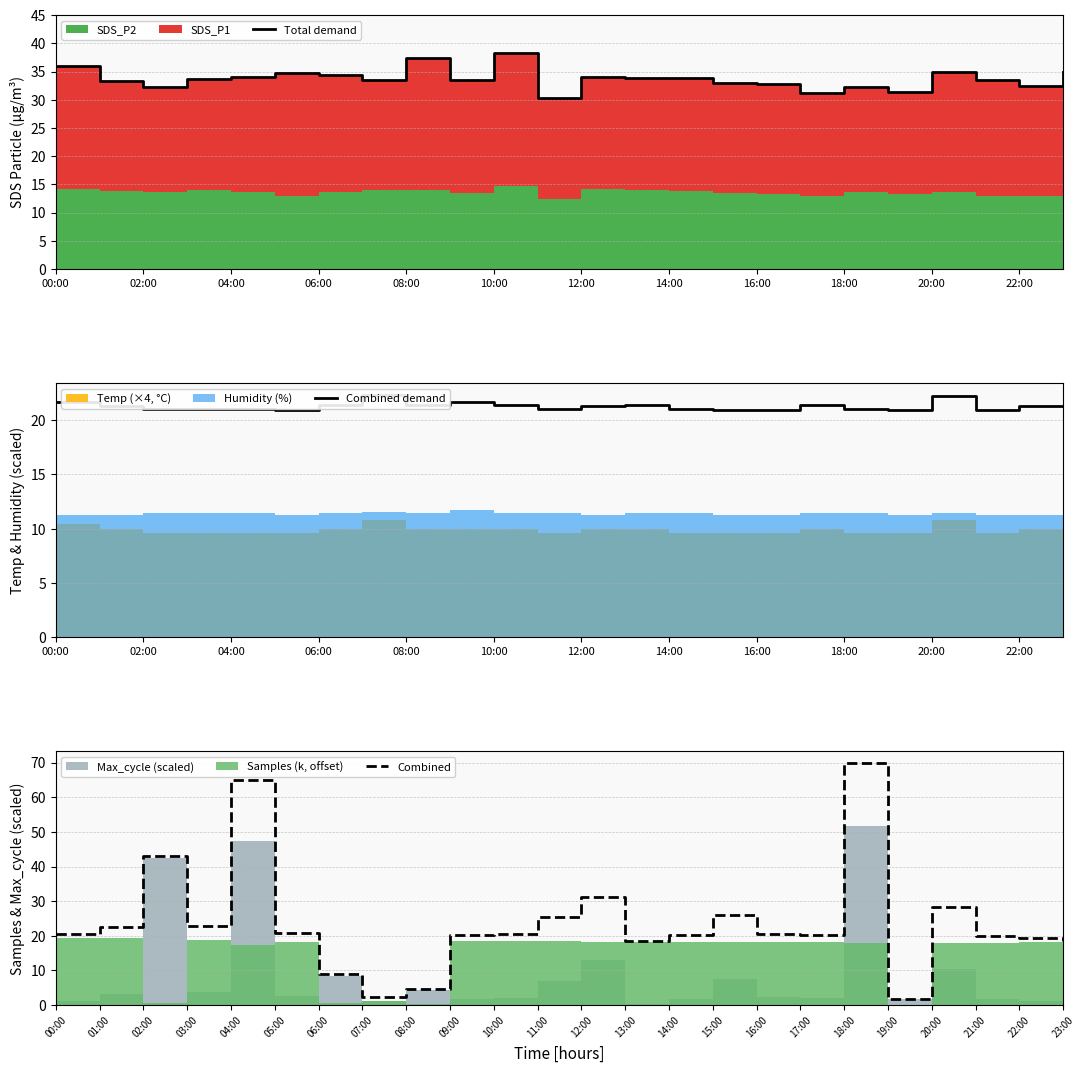

Does the chart display data point markers on the line(s)?

No